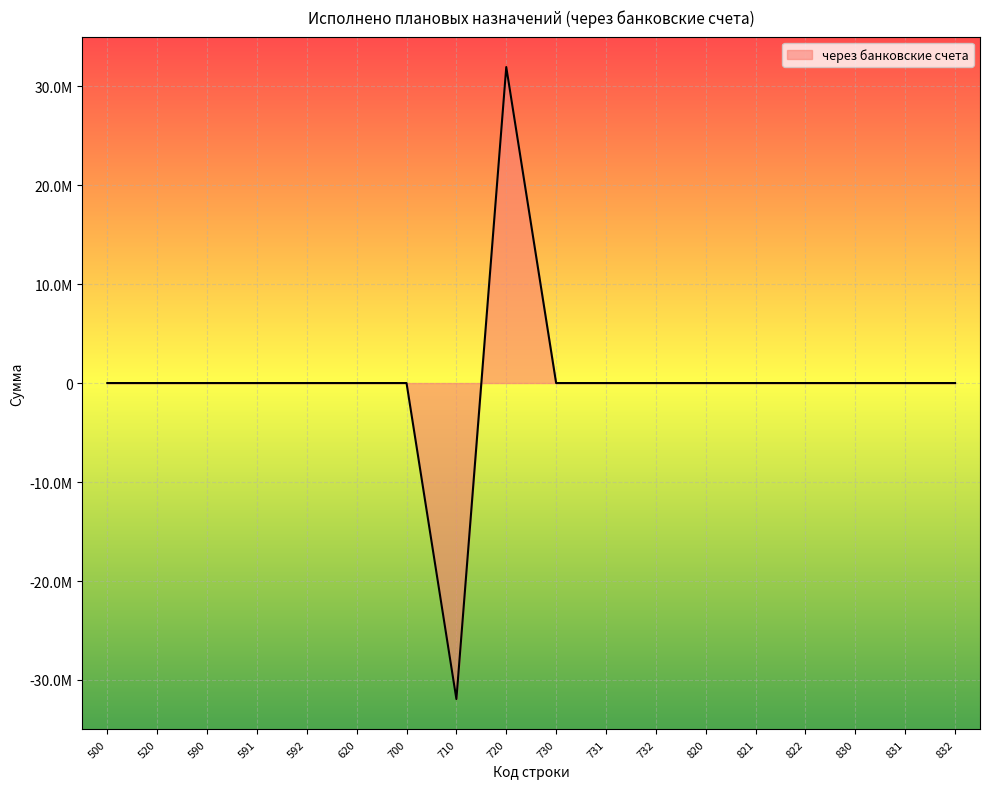

Reading right to left, extract all data points from this chart.

0.0	0.0	0.0	0.0	0.0	0.0	0.0	0.0	0.0	31925321.1	-31925321.1	0.0	0.0	0.0	0.0	0.0	0.0	0.0